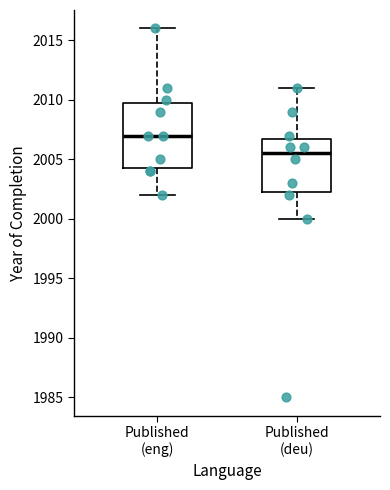

Reading left to right, read every box against the y-axis: the position of its median line, the range the box covers, and the ends of its whiskers. The values are not printed on the chart, so give them approximately, as read against the axis.

Published (eng): median 2007.0, box 2004.5 to 2010.0, whiskers 2002.0 to 2016.0
Published (deu): median 2005.5, box 2002.5 to 2007.0, whiskers 2000.0 to 2011.0